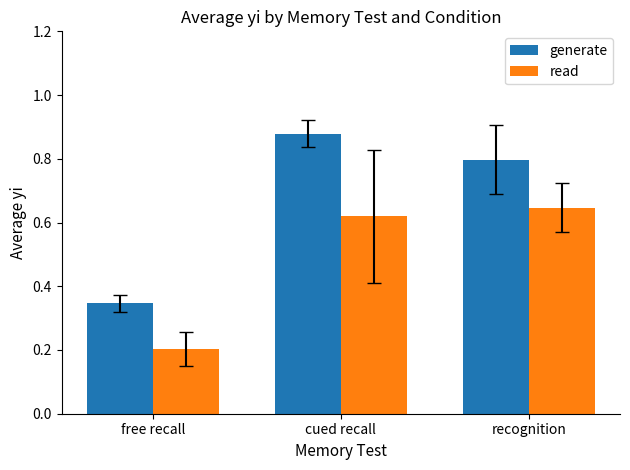

True or false: read has a value of 1.0 at cued recall.

False